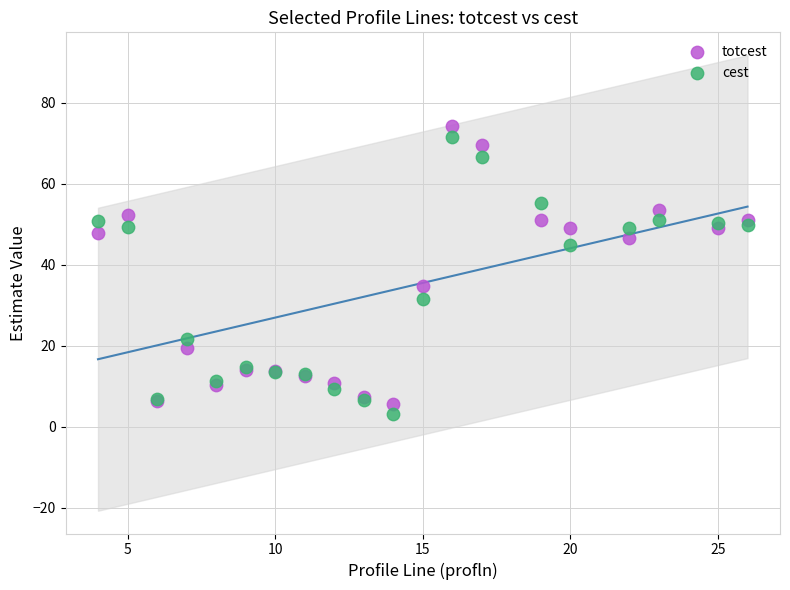

What is the X range (max minus min) for the scatter plot?

22.0